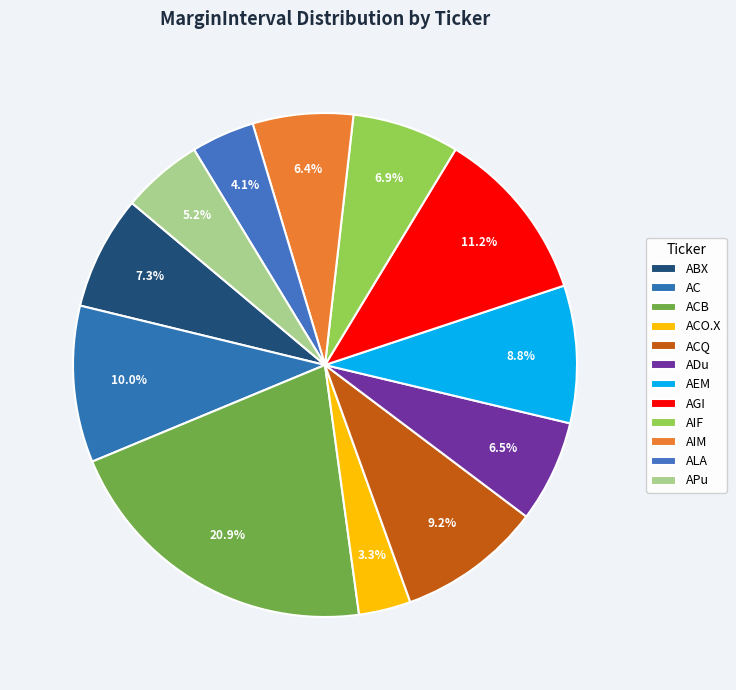

Does AIF account for over 50% of the chart?

No